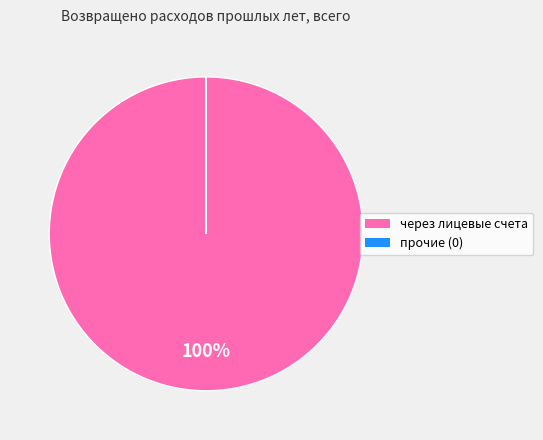

Is there any slice that represents more than half of the pie?

Yes